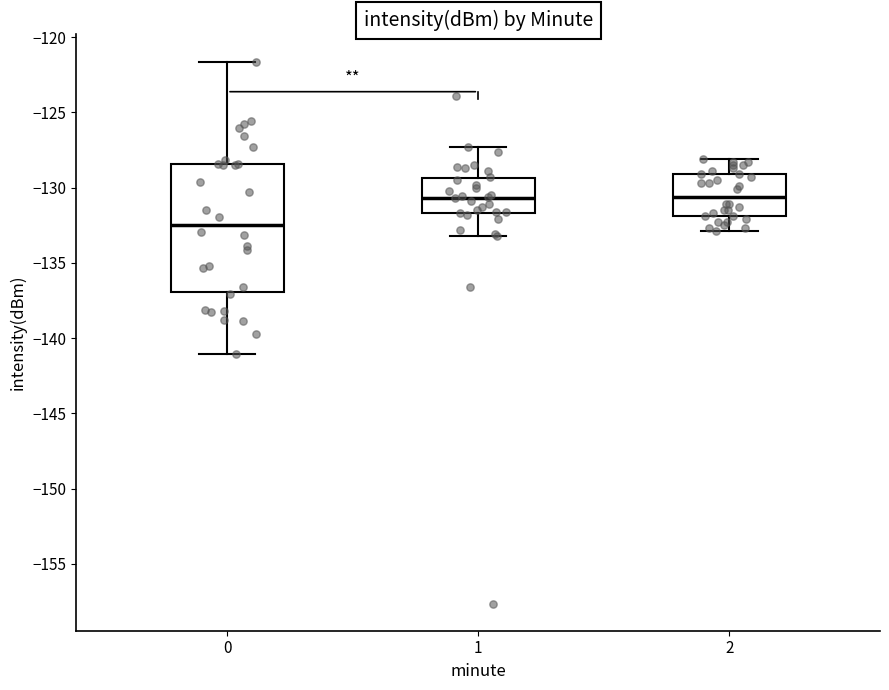

Where does the upper whisker of the box at x = 2 end on the y-axis? The values are not printed on the chart, so give them approximately, as read against the axis.

-128.0